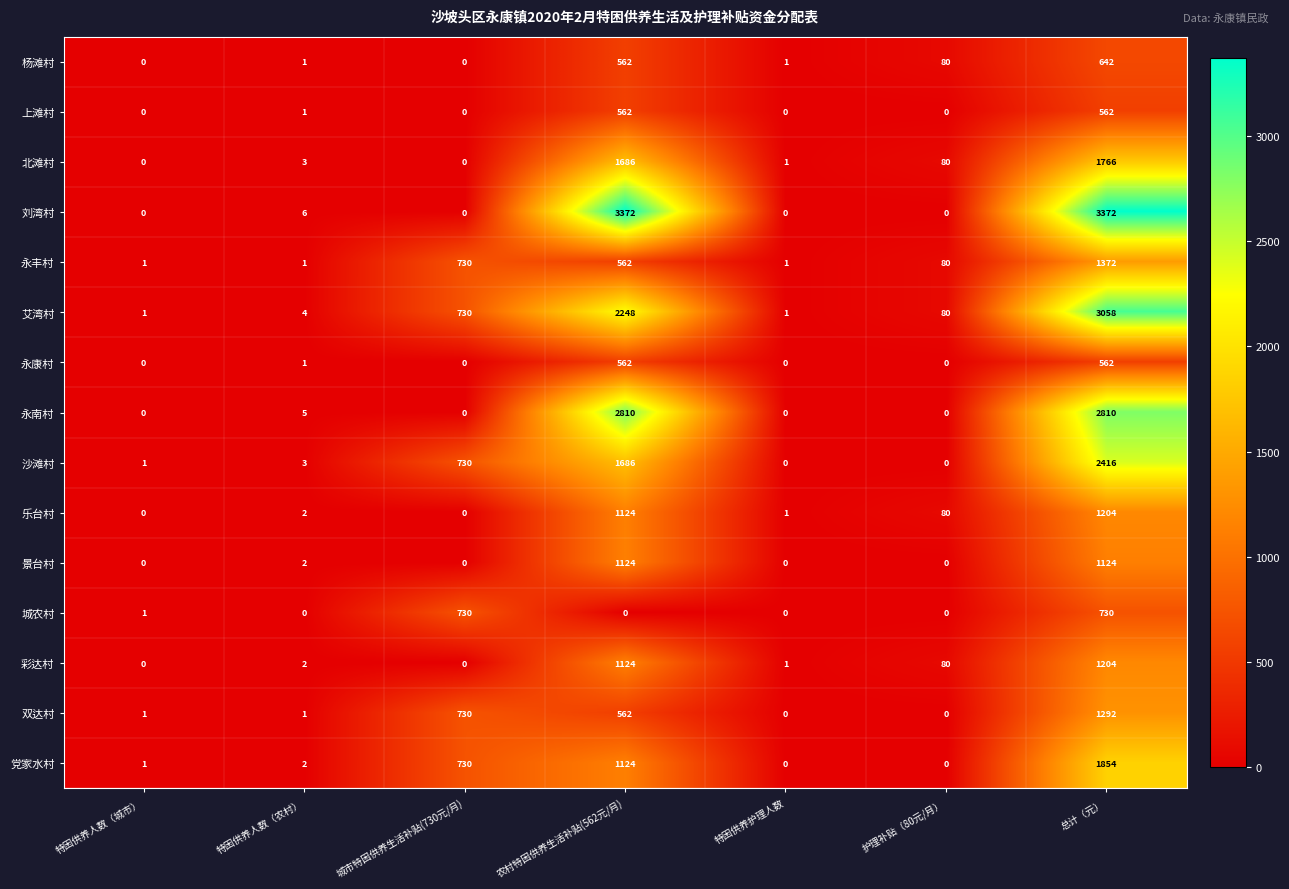

Between 特困供养人数（农村） and 城市特困供养生活补贴(730元/月), which series saw the biggest shift?

城农村